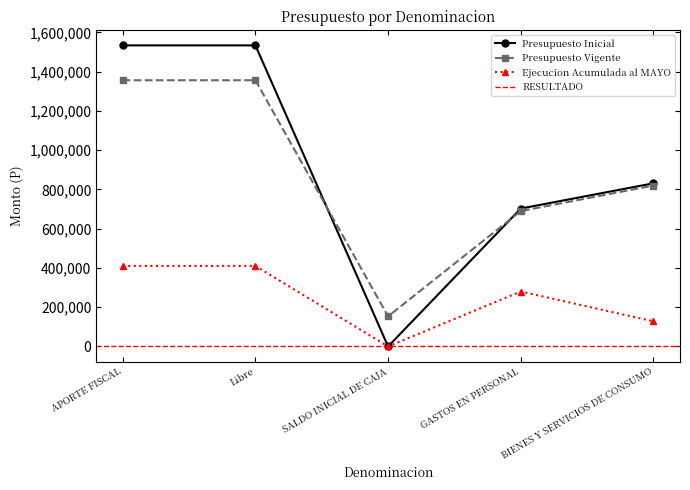

Where is Presupuesto Vigente nearest to the value 755088?

GASTOS EN PERSONAL